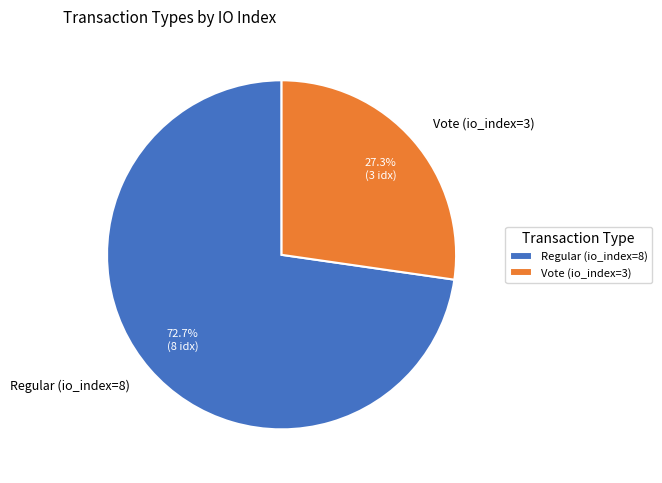

Which category has the smallest portion of the pie?

Vote (io_index=3)